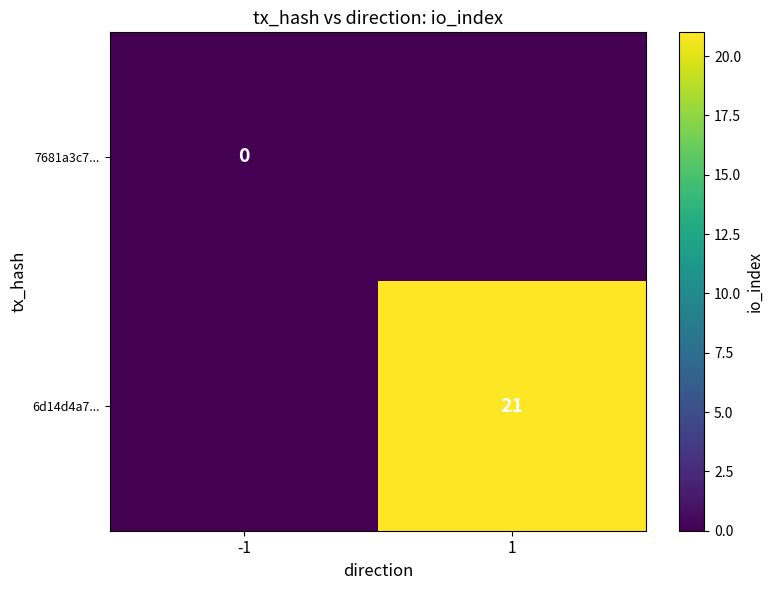

Is the value of 7681a3c7... at -1 greater than the value of 6d14d4a7... at 1?

No